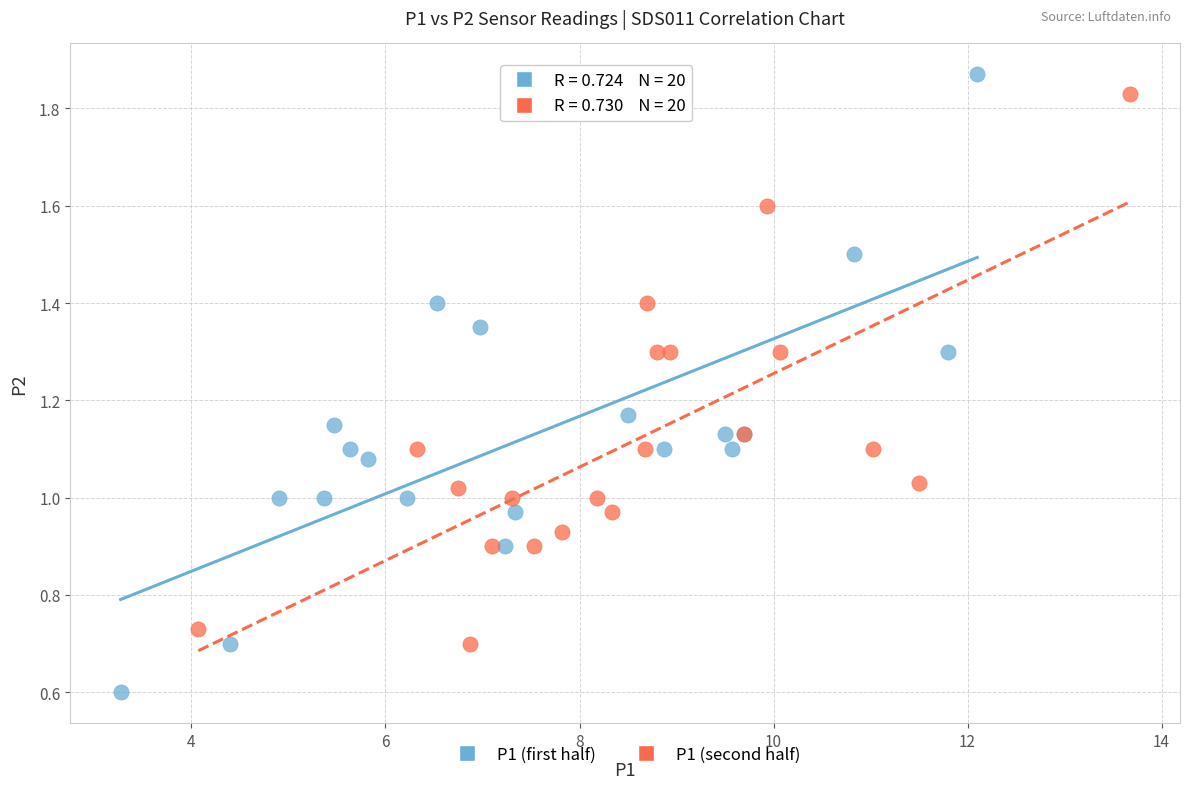

Which series reaches the minimum Y coordinate?

P1 (first half)